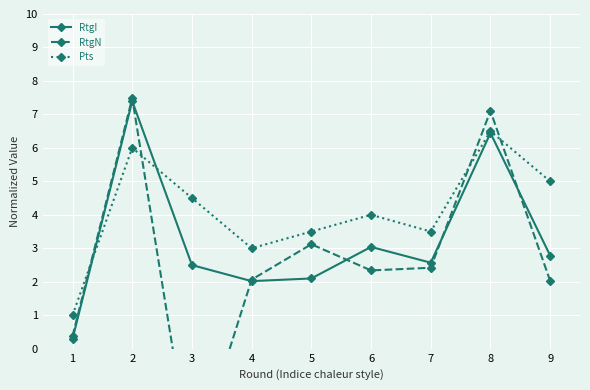

Which series changed the most between 1 and 7?

Pts